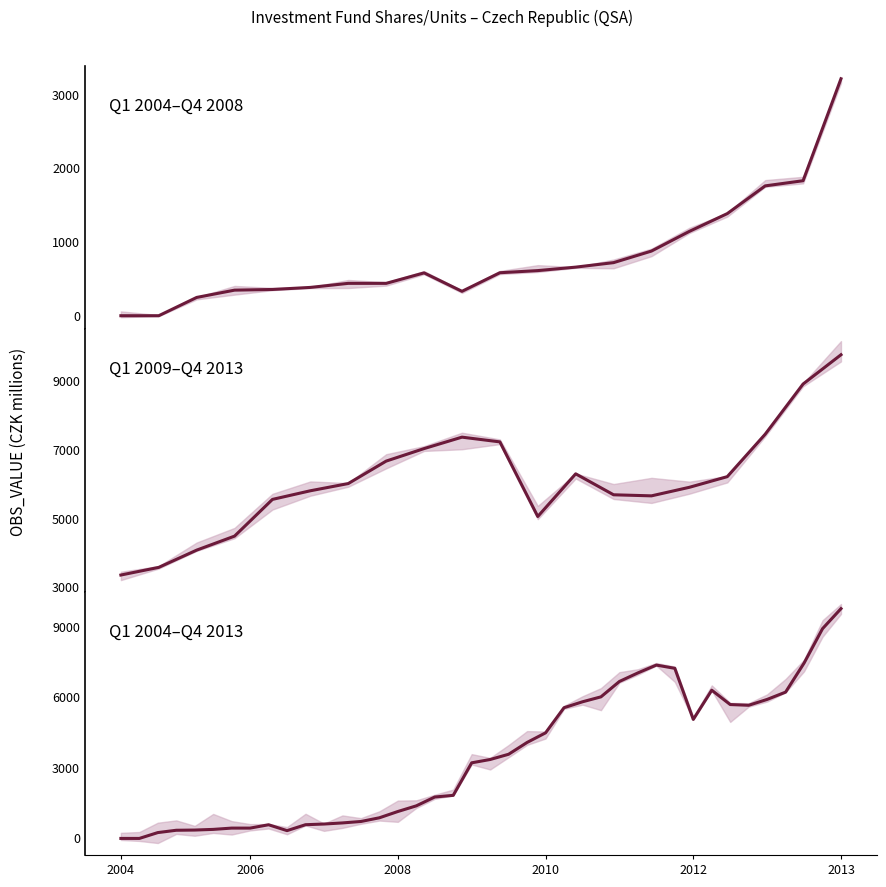

Does the chart display data point markers on the line(s)?

No